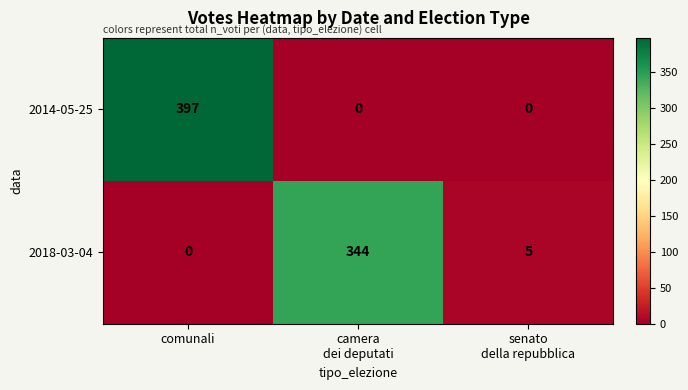

Reading right to left, transcribe all the data shown in this chart.

2014-05-25: 0	0	397
2018-03-04: 5	344	0